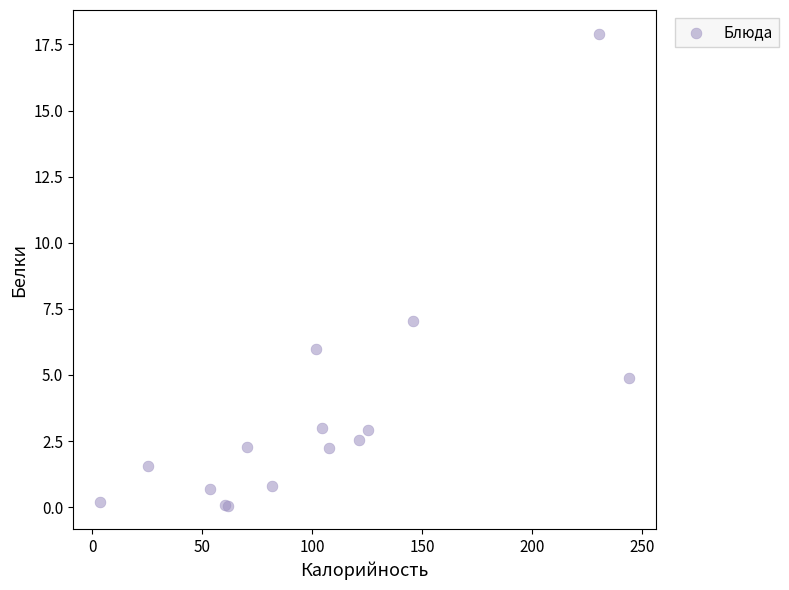

What Y value in the scatter plot is closest to 8?

7.0